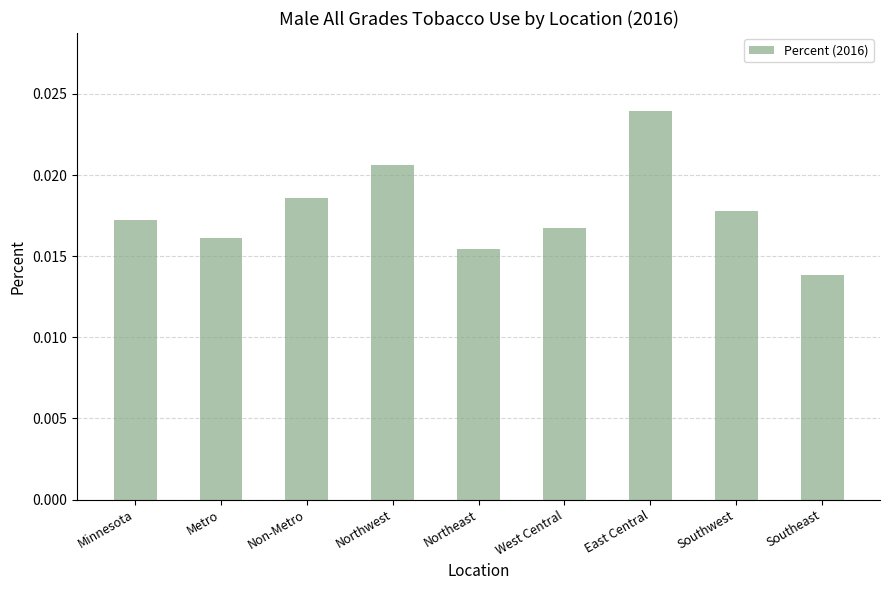

Rank the categories by value from highest to lowest.

East Central, Northwest, Non-Metro, Southwest, Minnesota, West Central, Metro, Northeast, Southeast